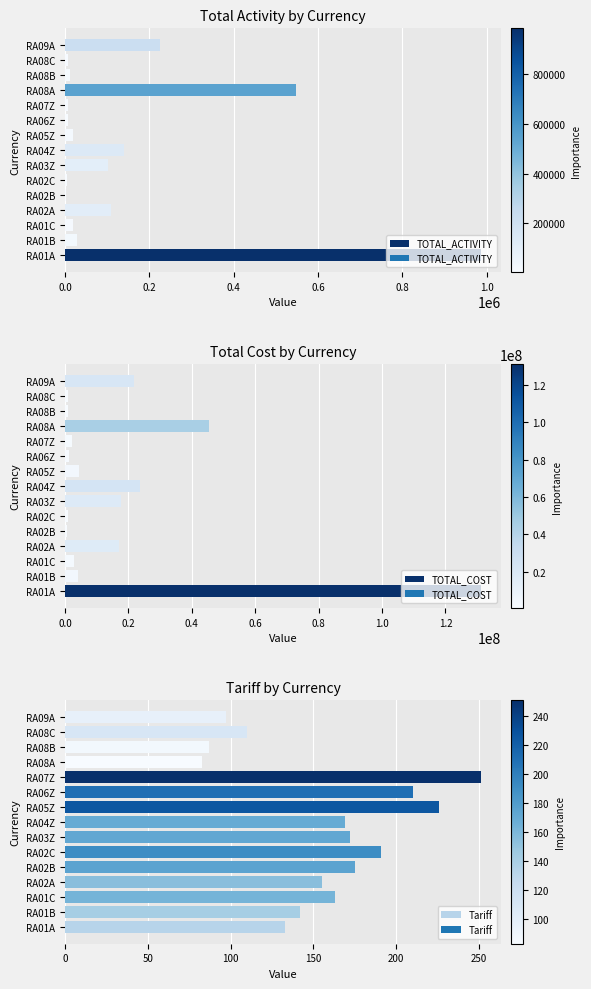

The Tariff series shows 72 at RA08C. True or false?

False